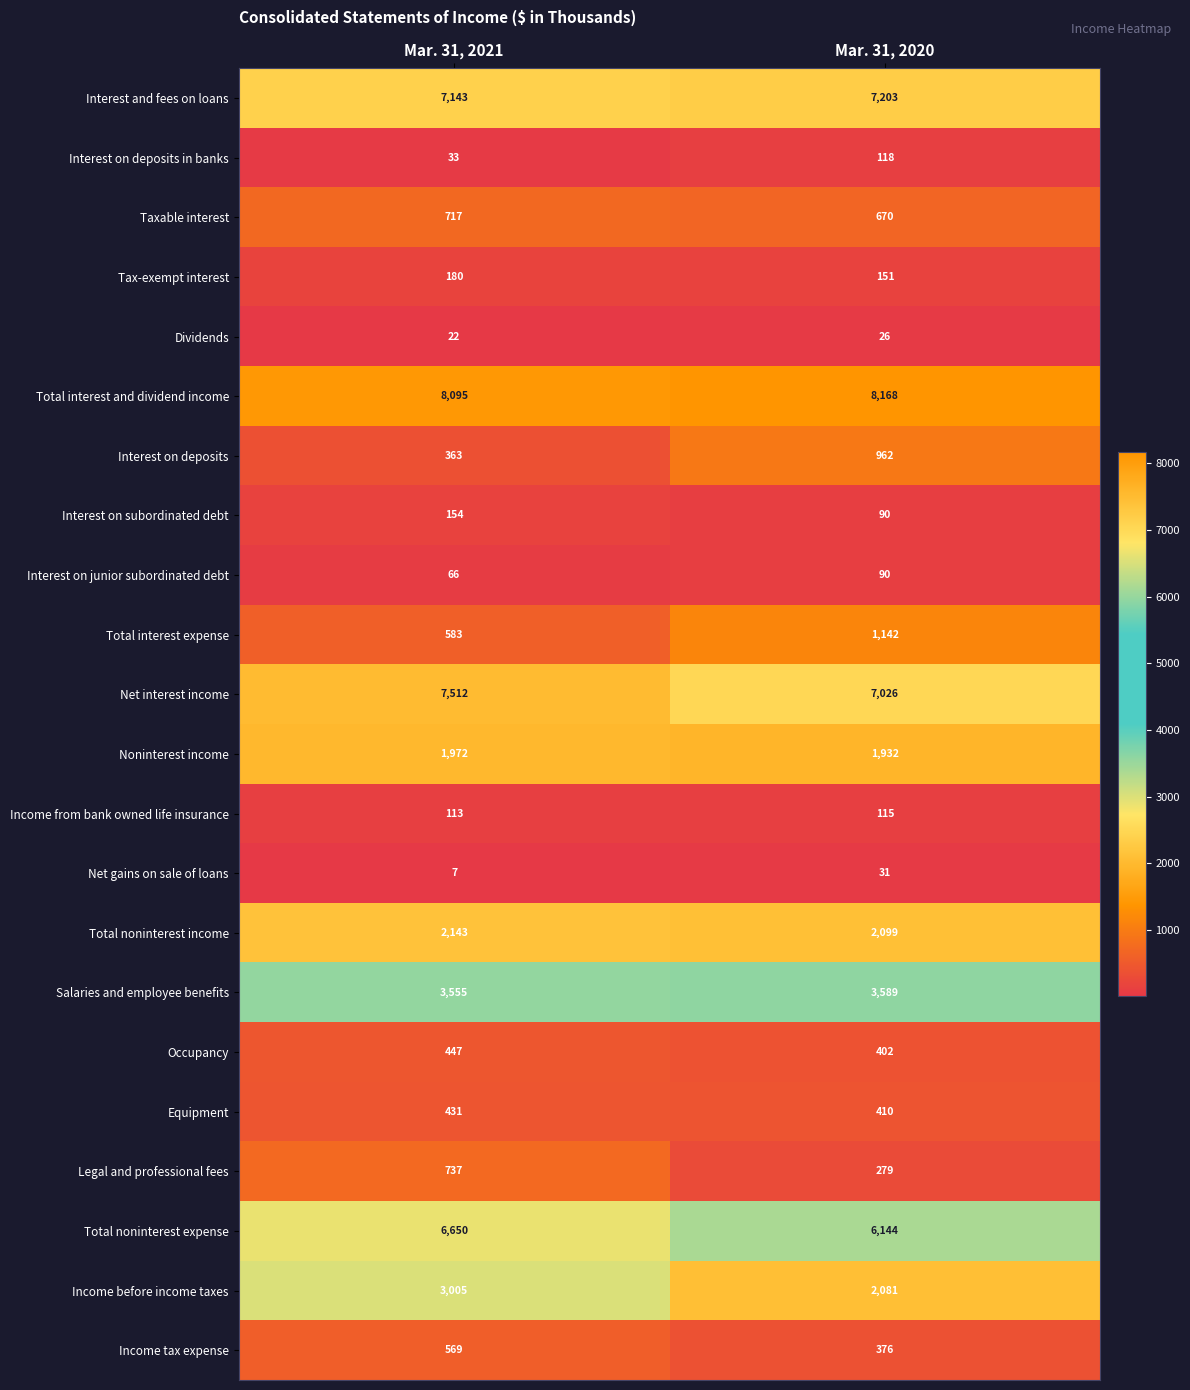

At which category does the chart reach its peak across all series?

Mar. 31, 2020